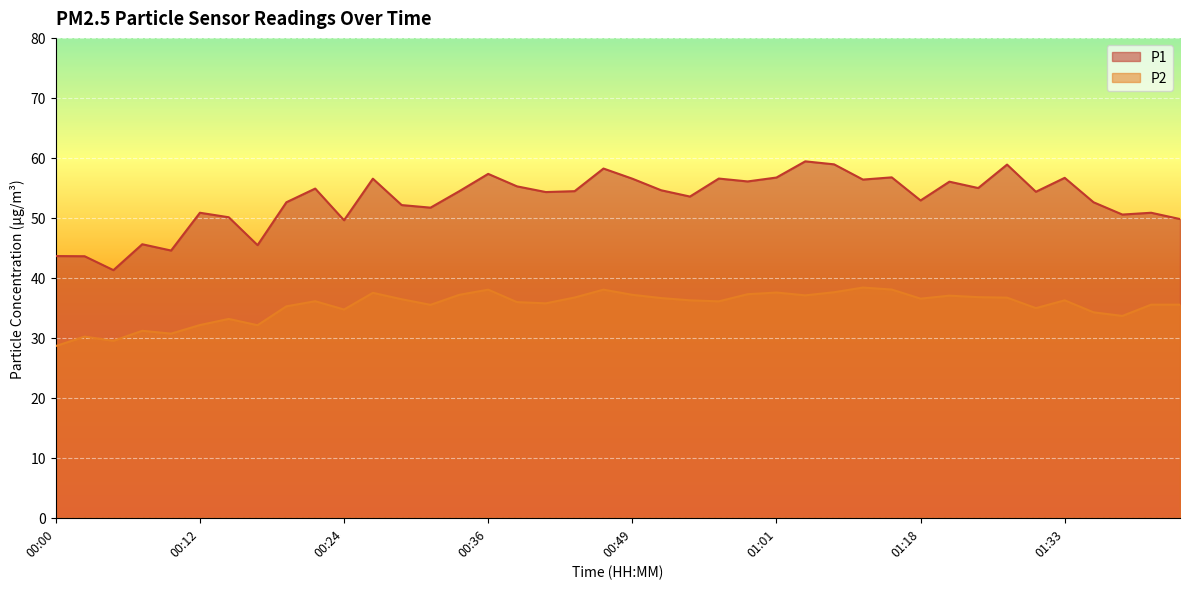

How many interior local peaks does the P2 series have?

11